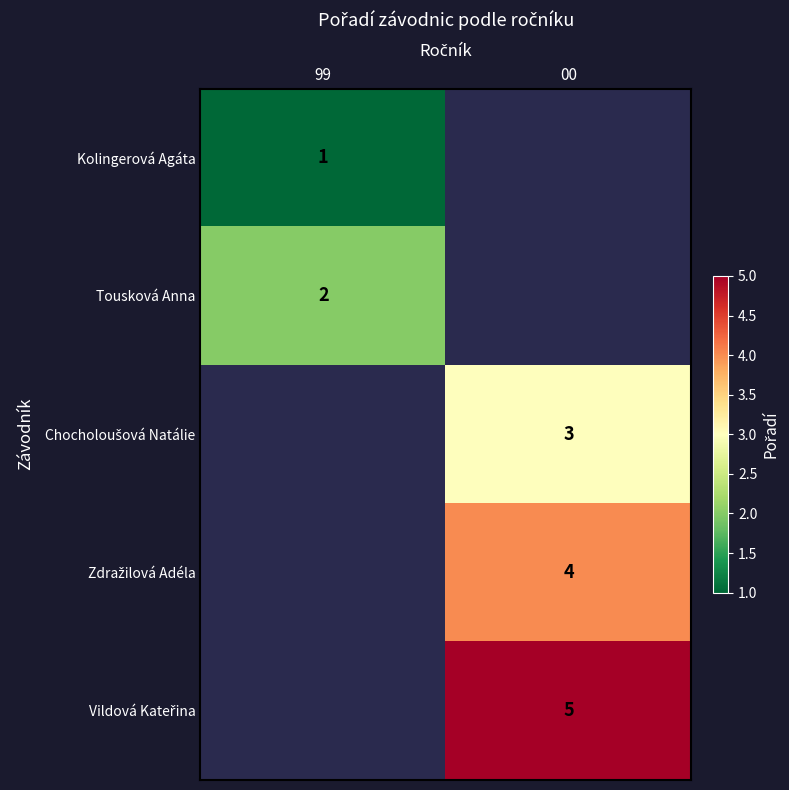

Is it true that Kolingerová Agáta equals 1 at 99?

True